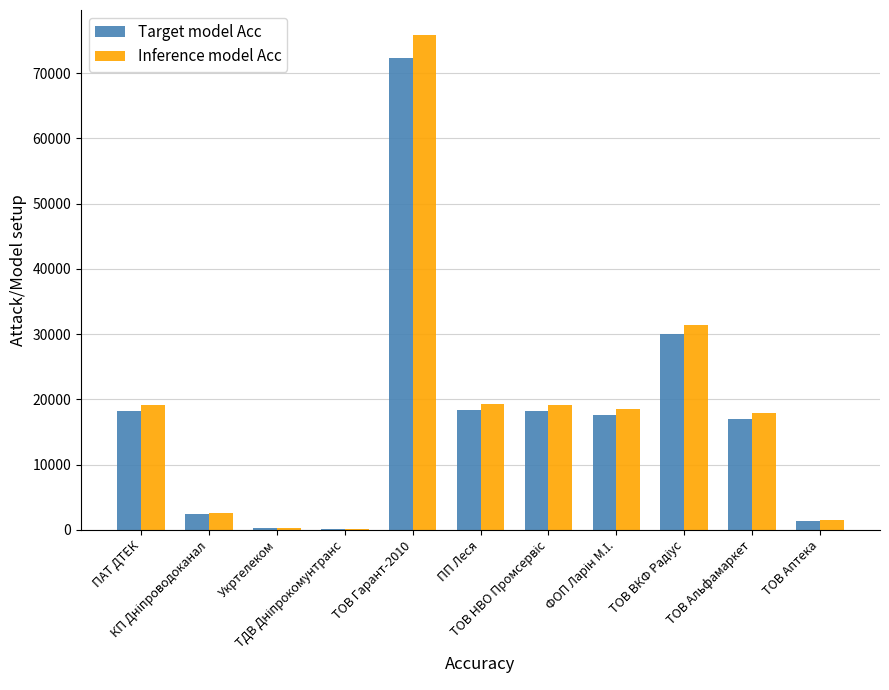

What is the maximum value shown in the chart?

75881.7